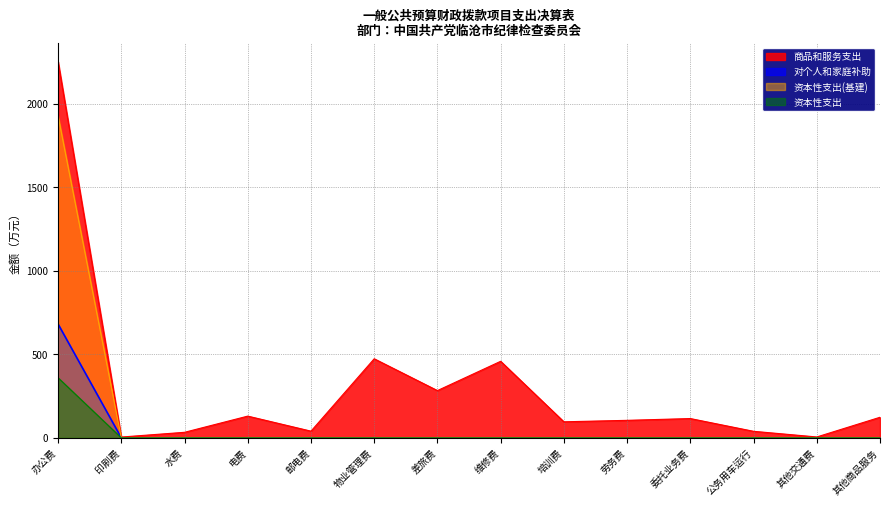

Does the chart display data point markers on the line(s)?

No